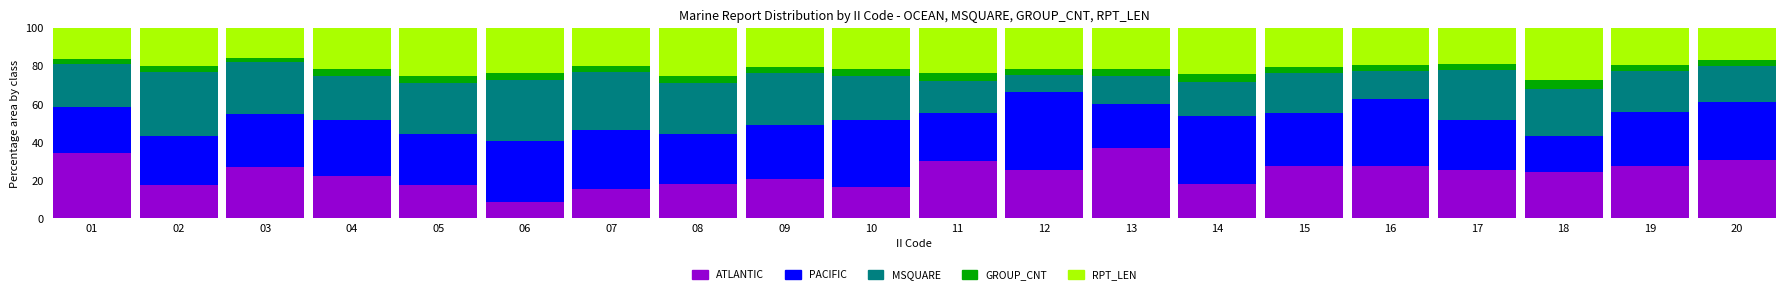

Is it true that ATLANTIC equals 44.7 at 03?

False